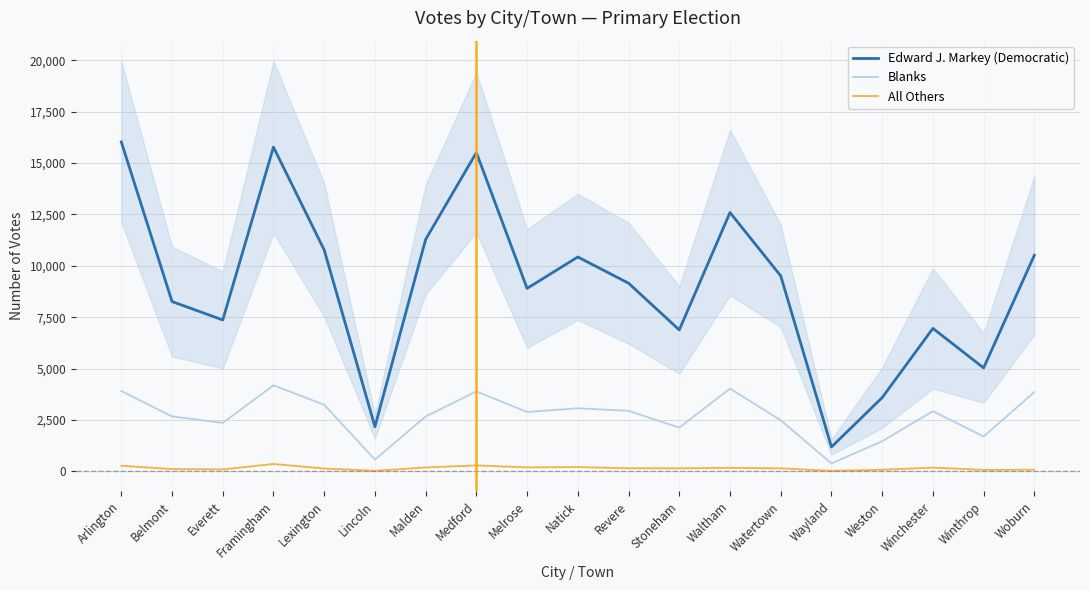

How many distinct data groups are displayed?

3